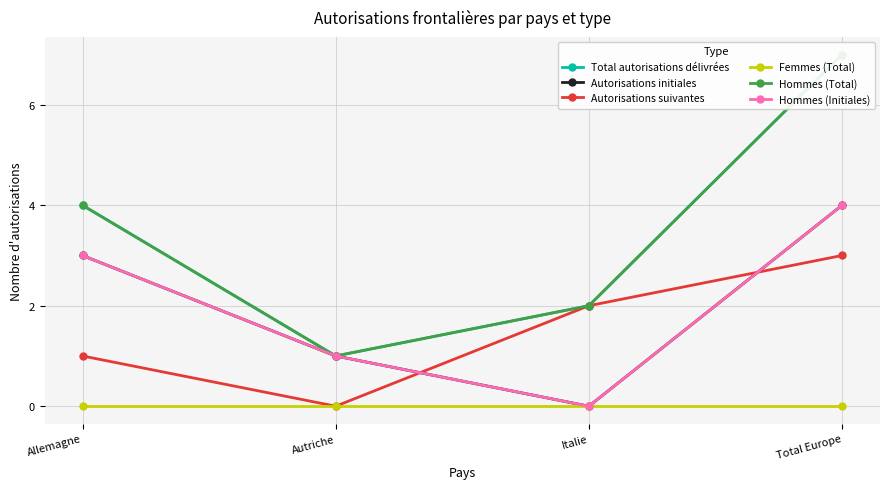

The value of Hommes (Total) at Total Europe is 7. True or false?

True